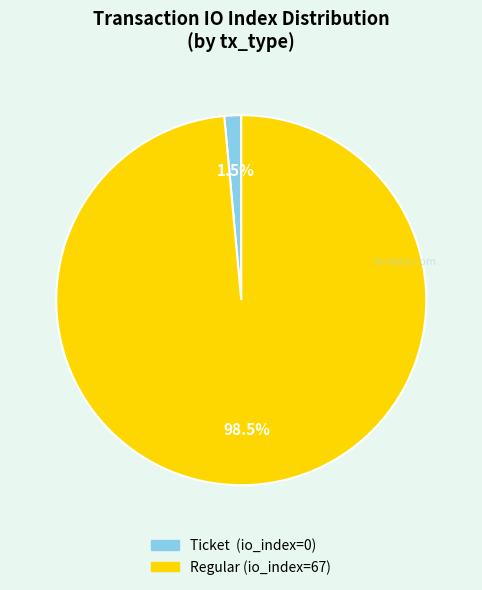

Rank the categories by value from lowest to highest.

Ticket (io_index=0), Regular (io_index=67)